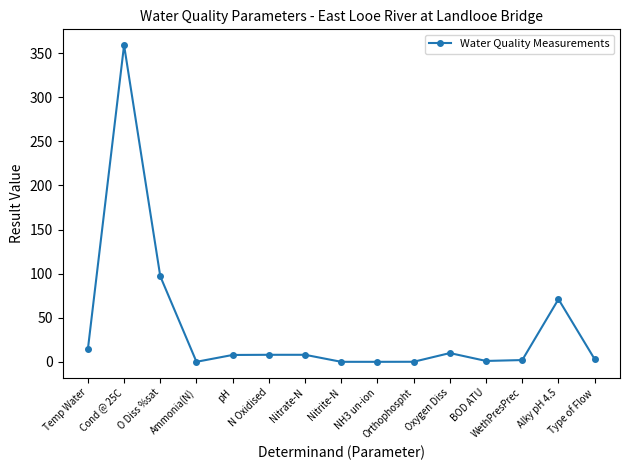

What is the difference between the maximum and minimum values?

359.0